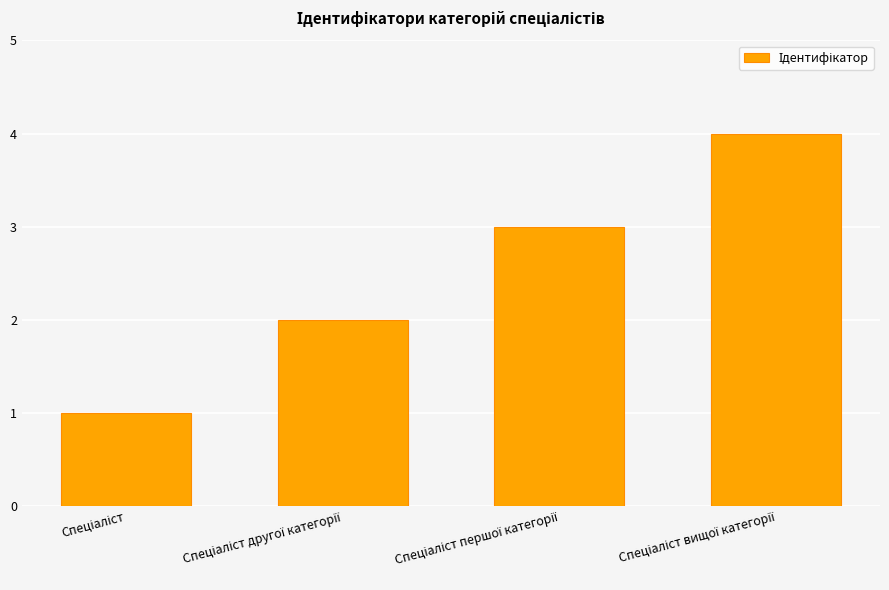

What is the difference between the maximum and minimum values?

3